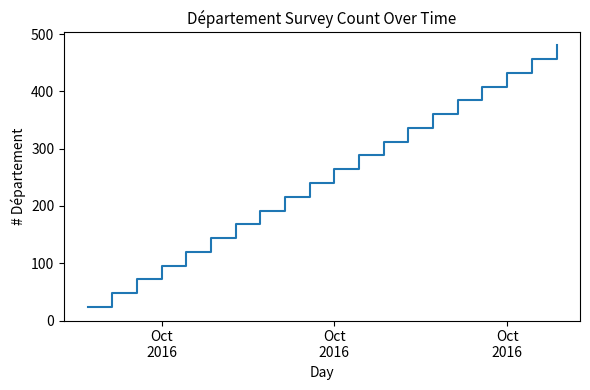

What is the difference between the maximum and minimum values?

456